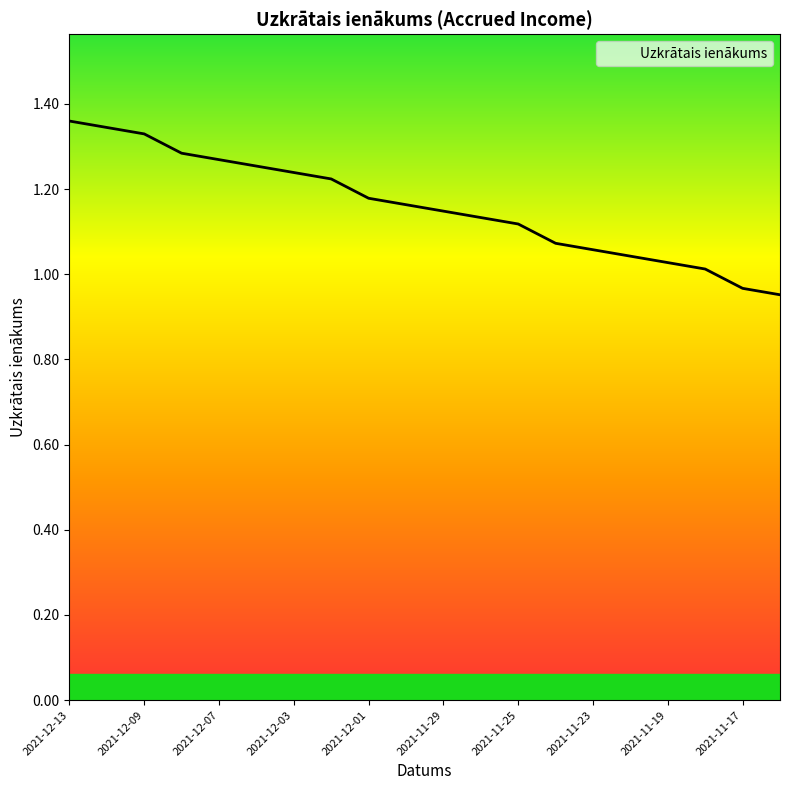

True or false: the data has more than 1 interior local peaks.

False